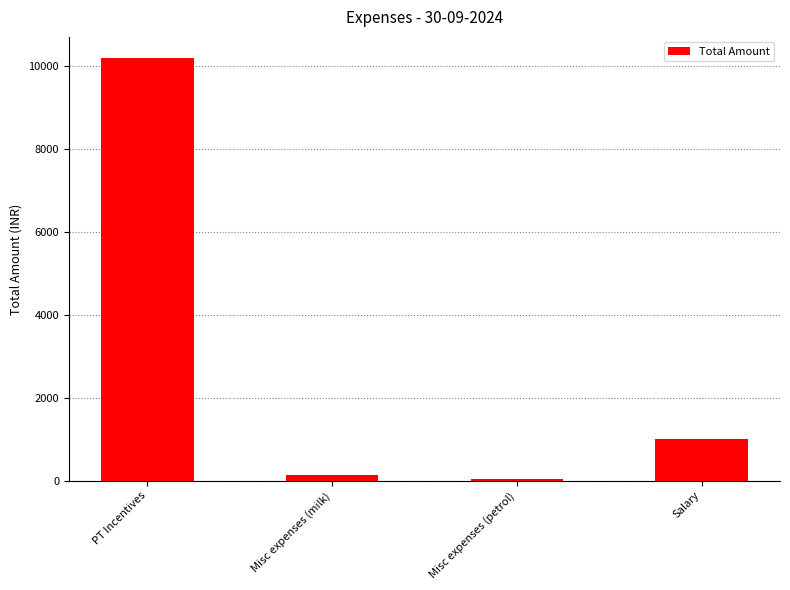

Does the chart contain stacked bars?

No